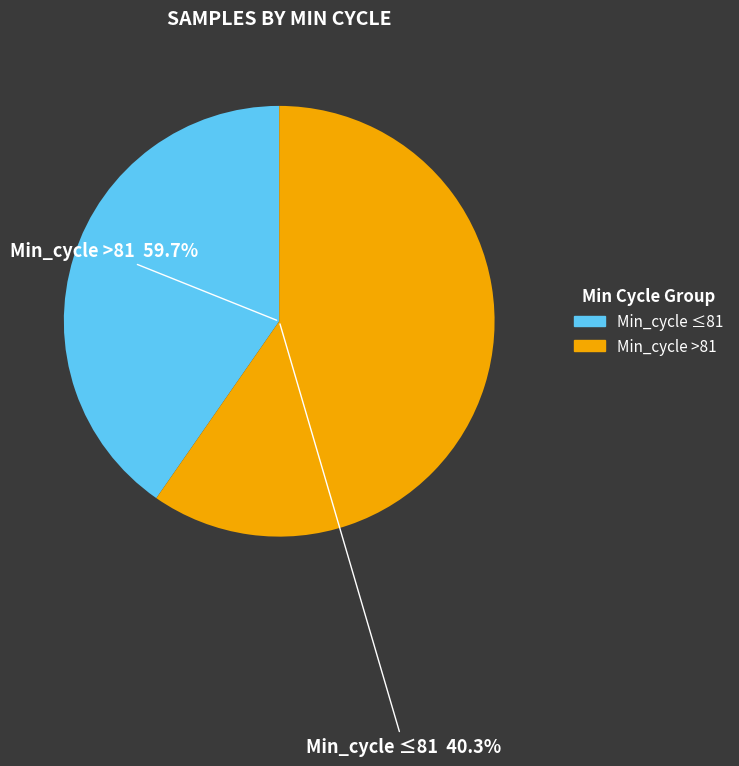

Does Min_cycle=81 account for over 50% of the chart?

No